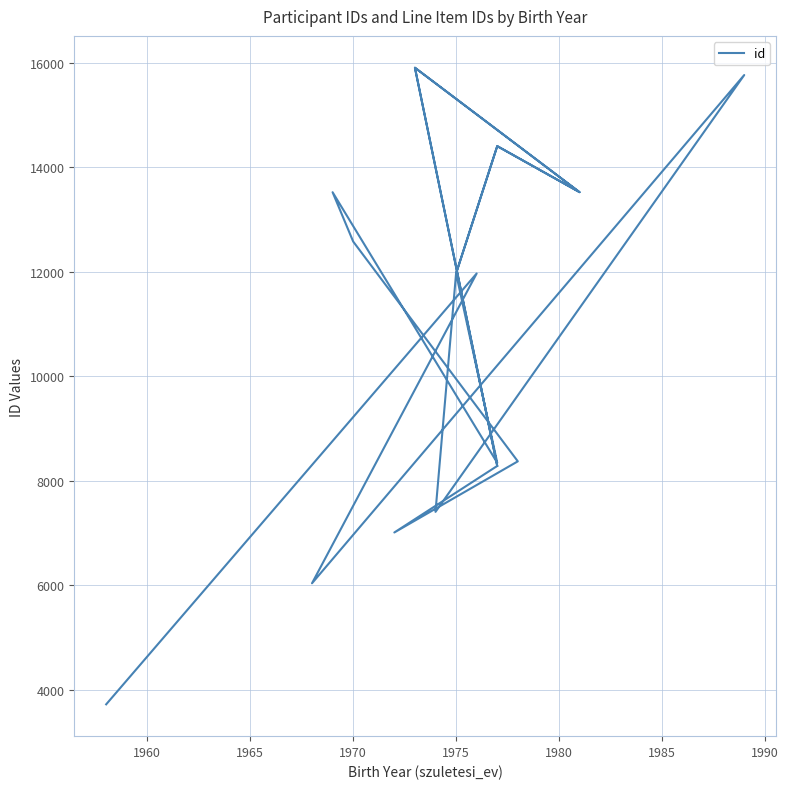

What is the difference between the maximum and minimum values?

12180